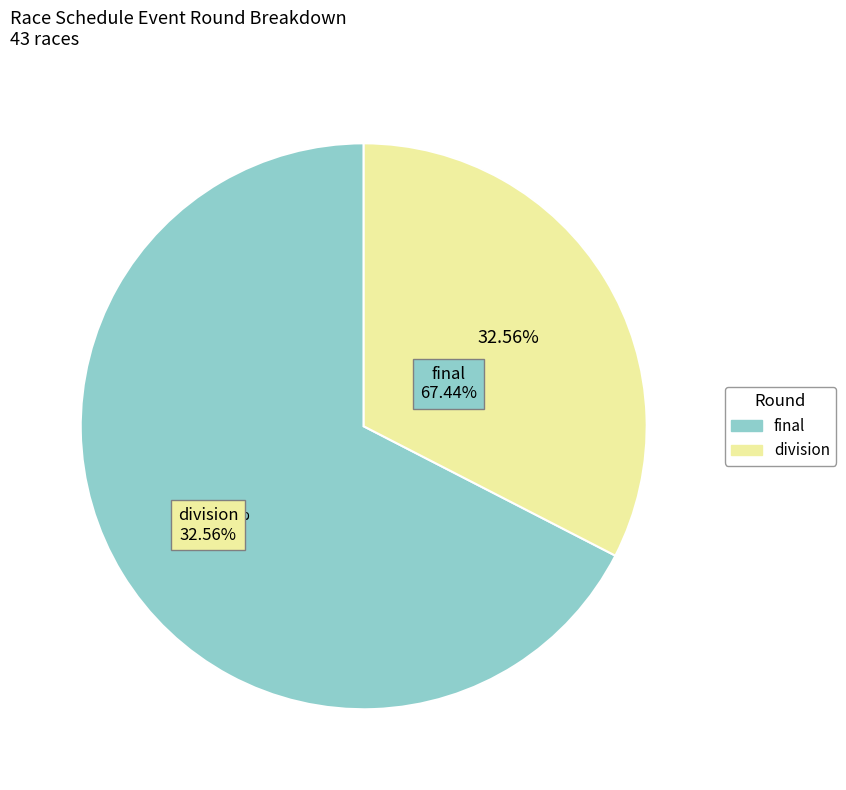

To the nearest percent, what percentage of the pie is division?

33%